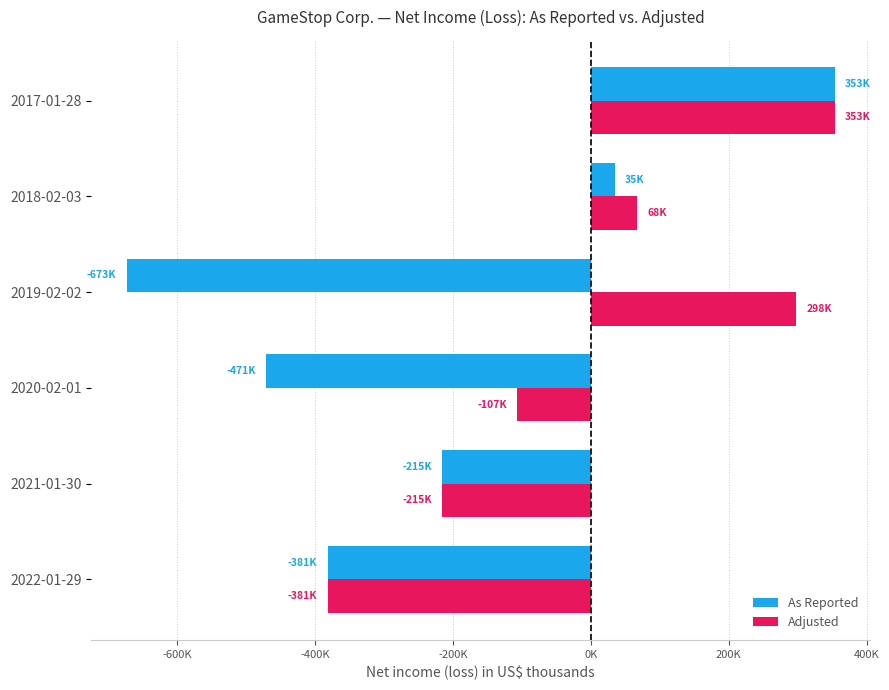

What are all the series names shown in the legend?

As Reported, Adjusted